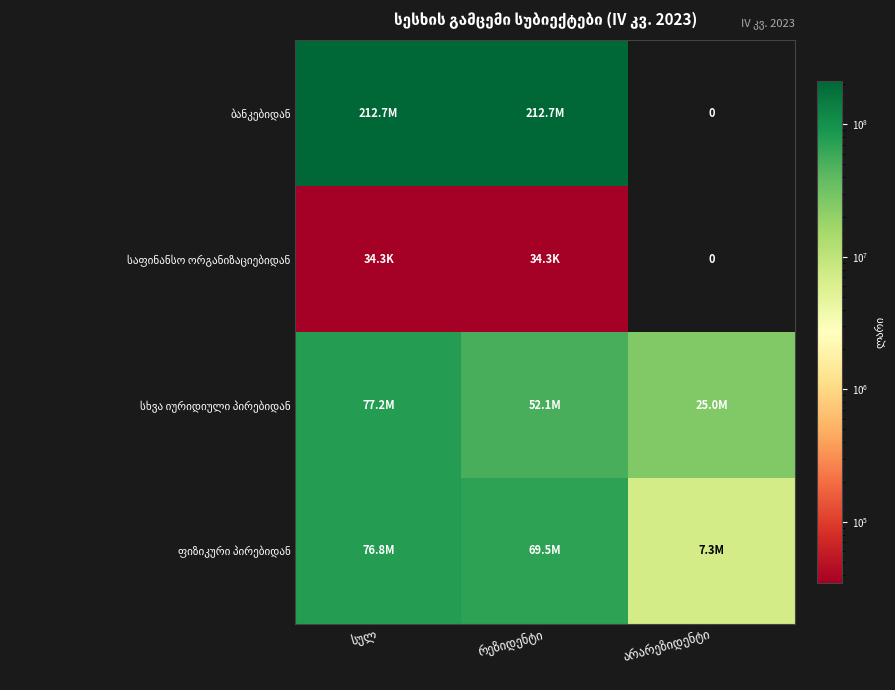

Is the value of ბანკებიდან at სულ greater than the value of ფიზიკური პირებიდან at რეზიდენტი?

Yes